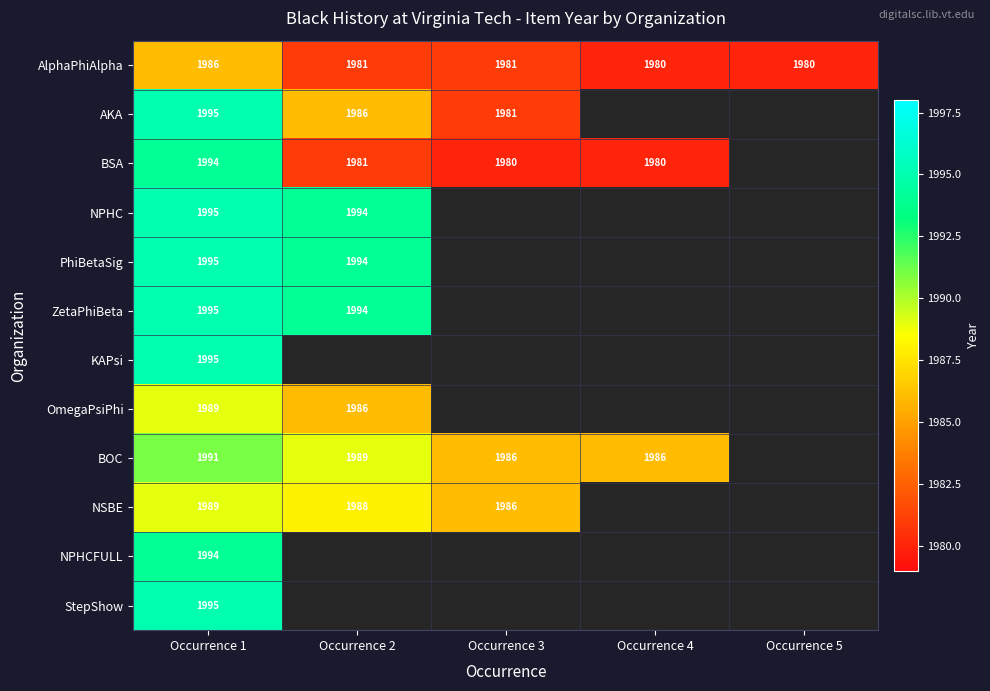

At how many categories does at least one series exceed 1991?

2